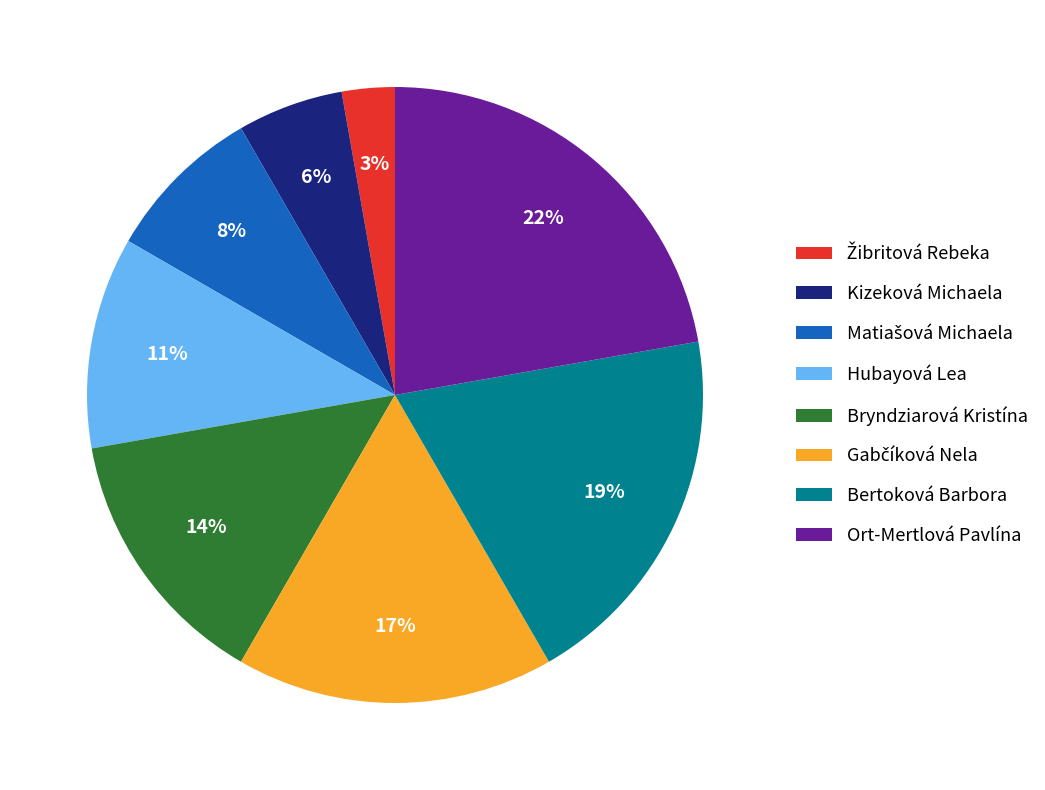

What is the ratio of the value at Kizeková Michaela to the value at Bertoková Barbora?

0.3